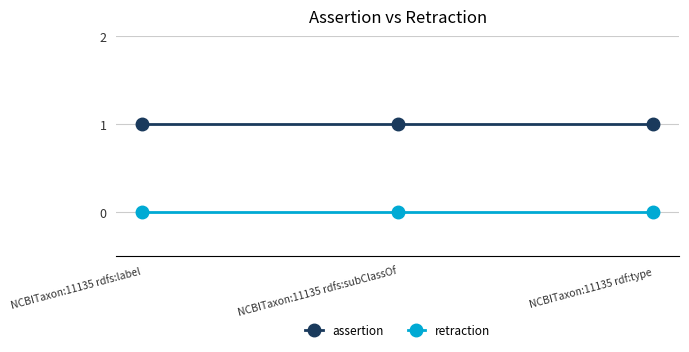

Rank the series by their average value, from lowest to highest.

retraction, assertion